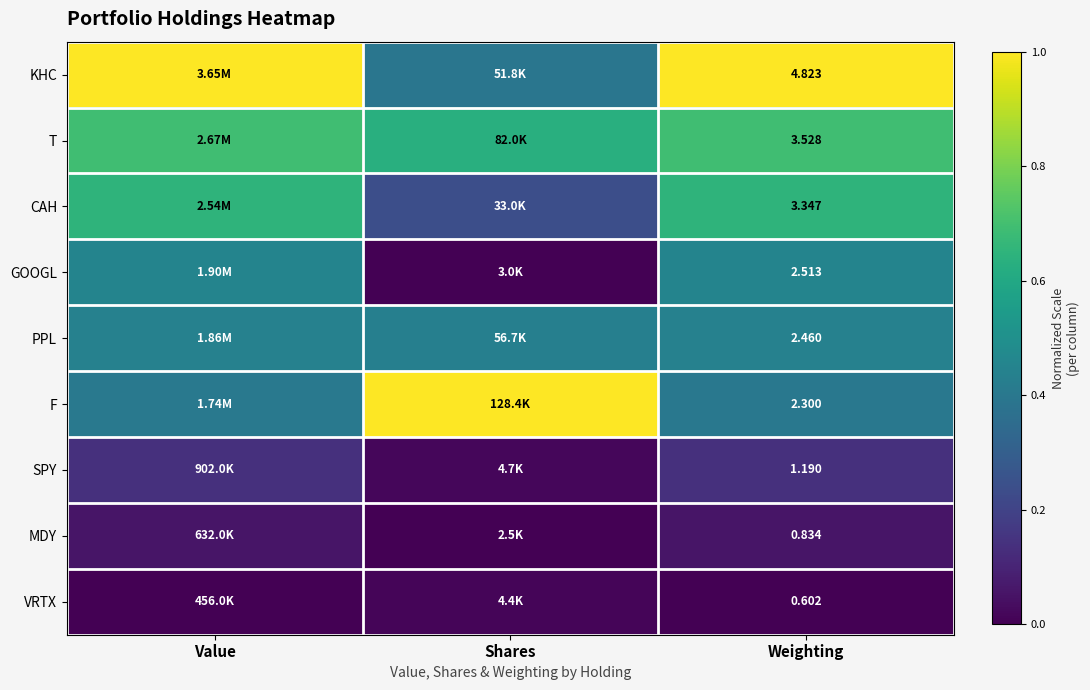

What is the total value across all series at Weighting?

21.6